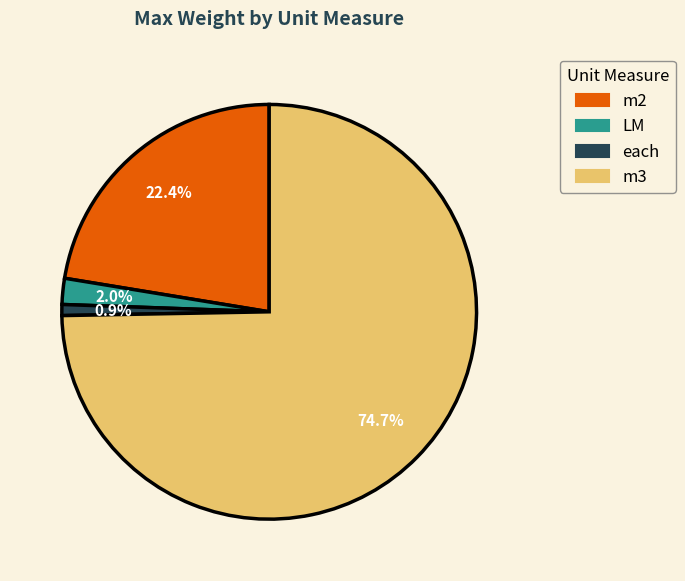

Which category has the biggest portion of the pie?

m3